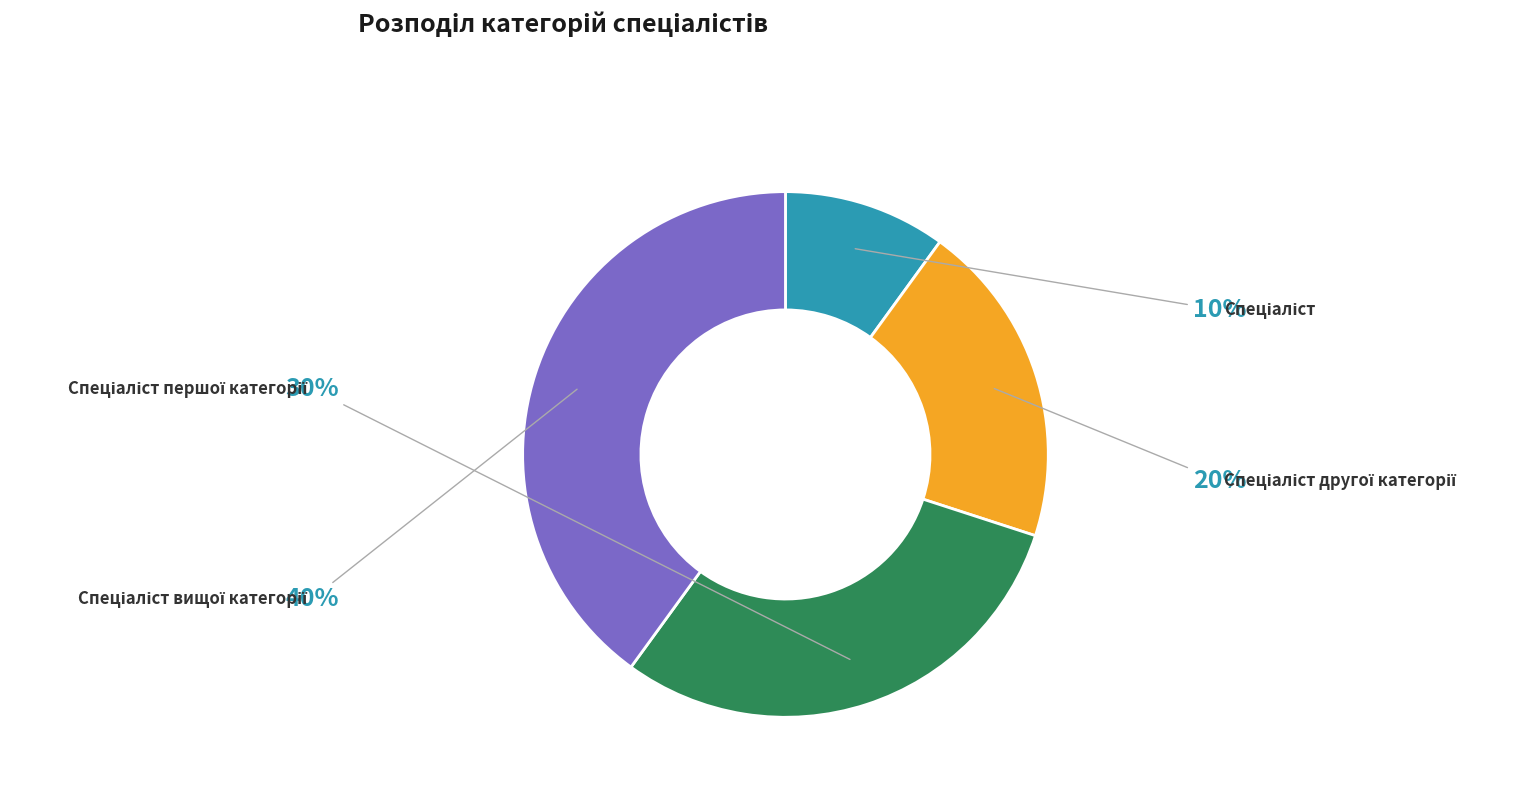

To the nearest percent, what is the average slice percentage?

25%